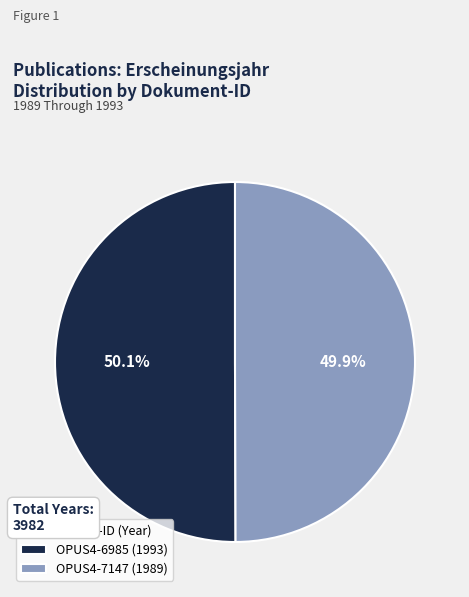

Do OPUS4-6985 and OPUS4-7147 together represent more than half of the pie?

Yes